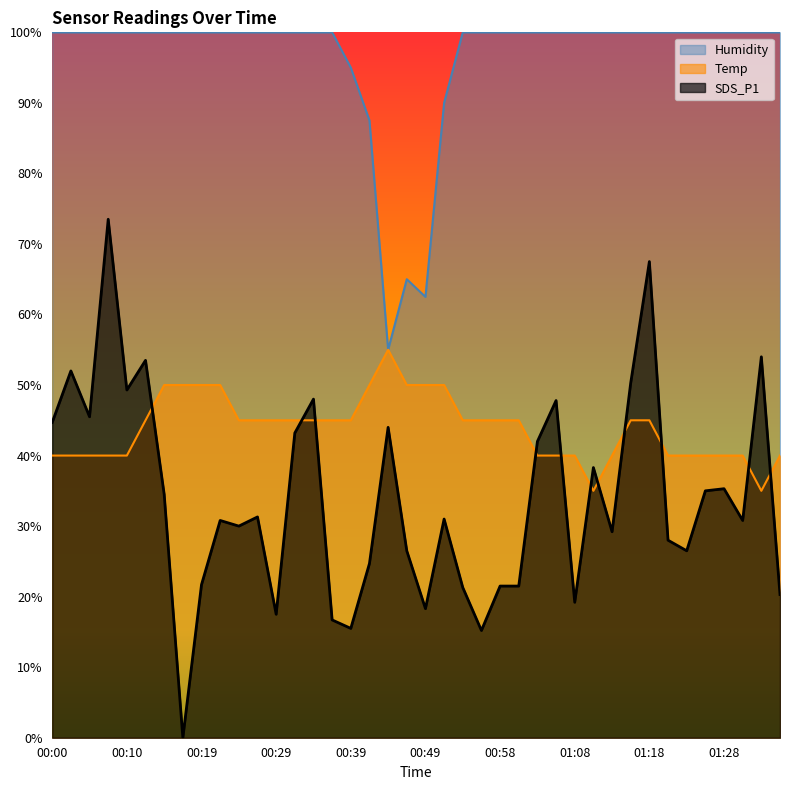

Between which two adjacent categories do Temp and SDS_P1 first intersect?

00:12 and 00:15